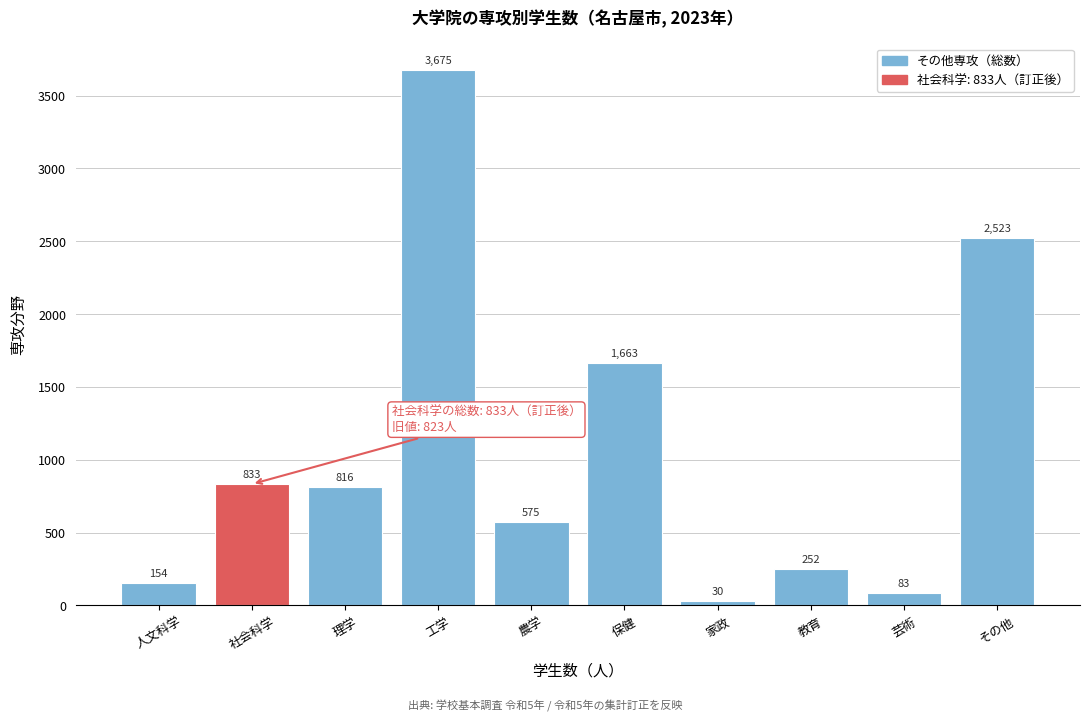

Reading left to right, what are all the values shown in this chart?

人文科学=154	社会科学=833	理学=816	工学=3675	農学=575	保健=1663	家政=30	教育=252	芸術=83	その他=2523